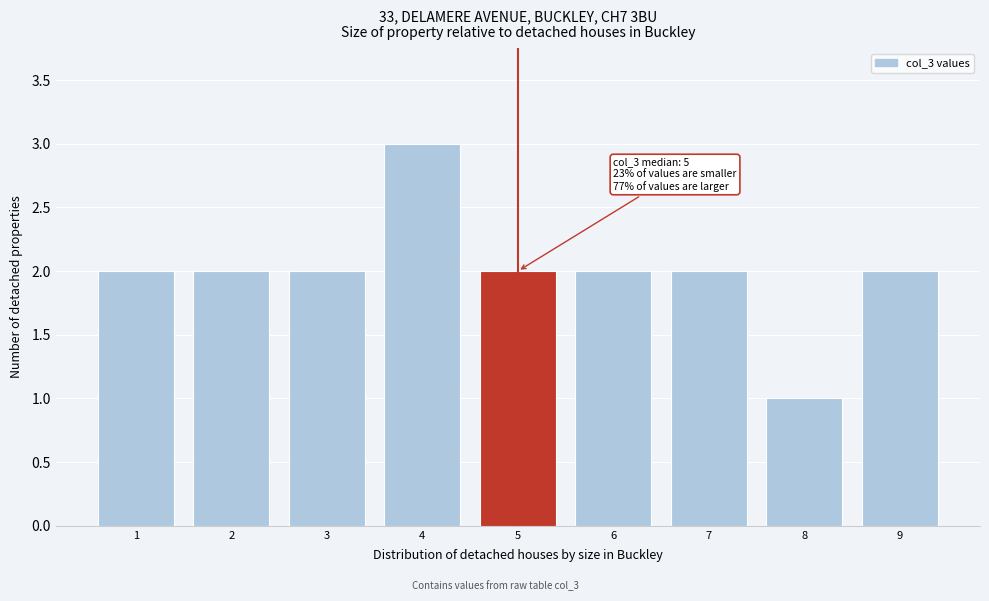

Reading left to right, list all the values displayed in this chart.

1=2	2=2	3=2	4=3	5=2	6=2	7=2	8=1	9=2